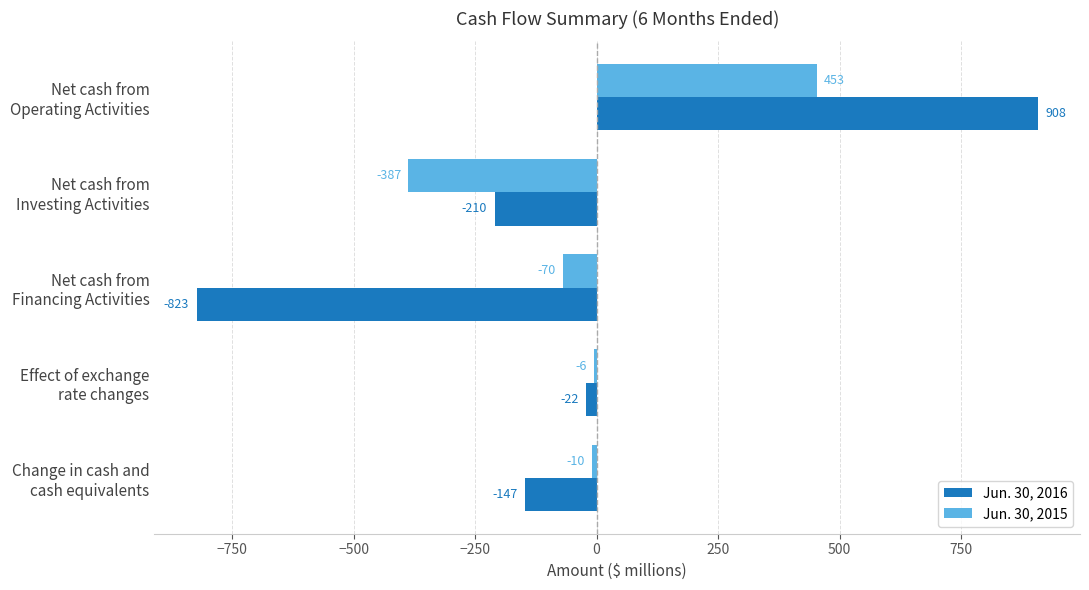

What are all the series names shown in the legend?

Jun. 30, 2016, Jun. 30, 2015